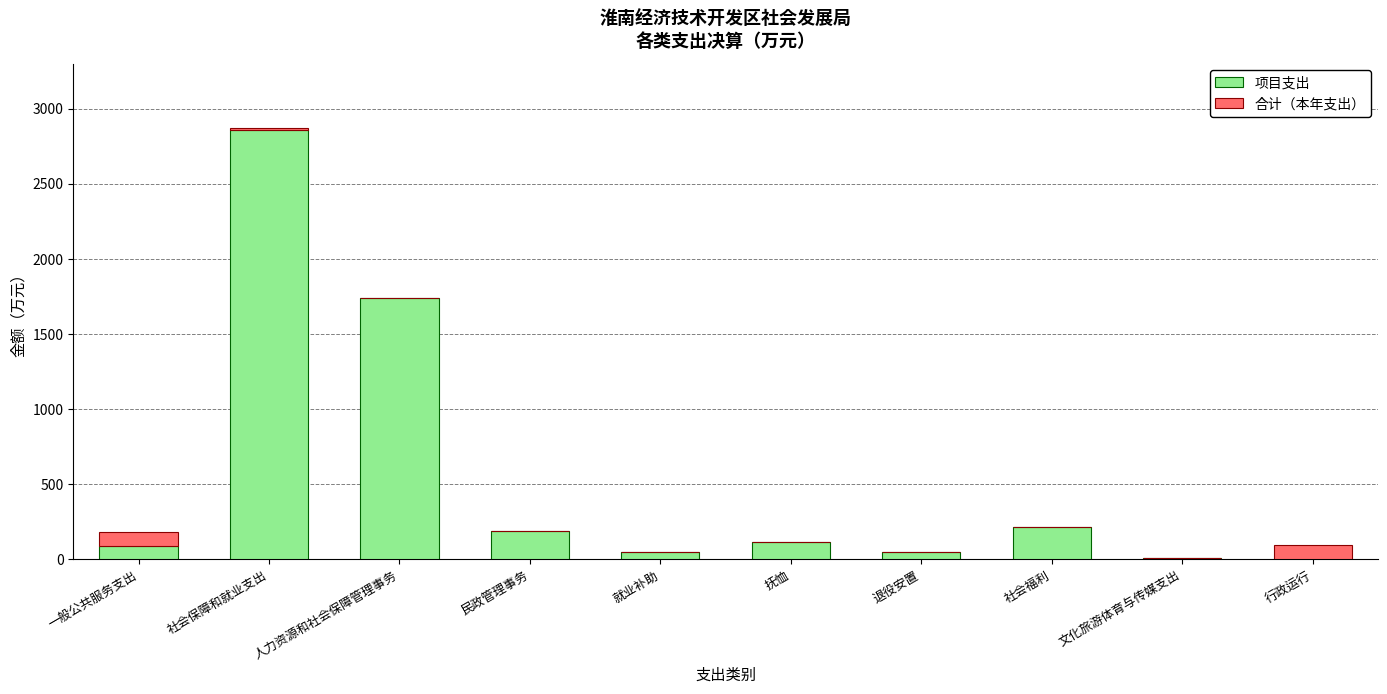

Where does the 项目支出 series first go above 116?

社会保障和就业支出